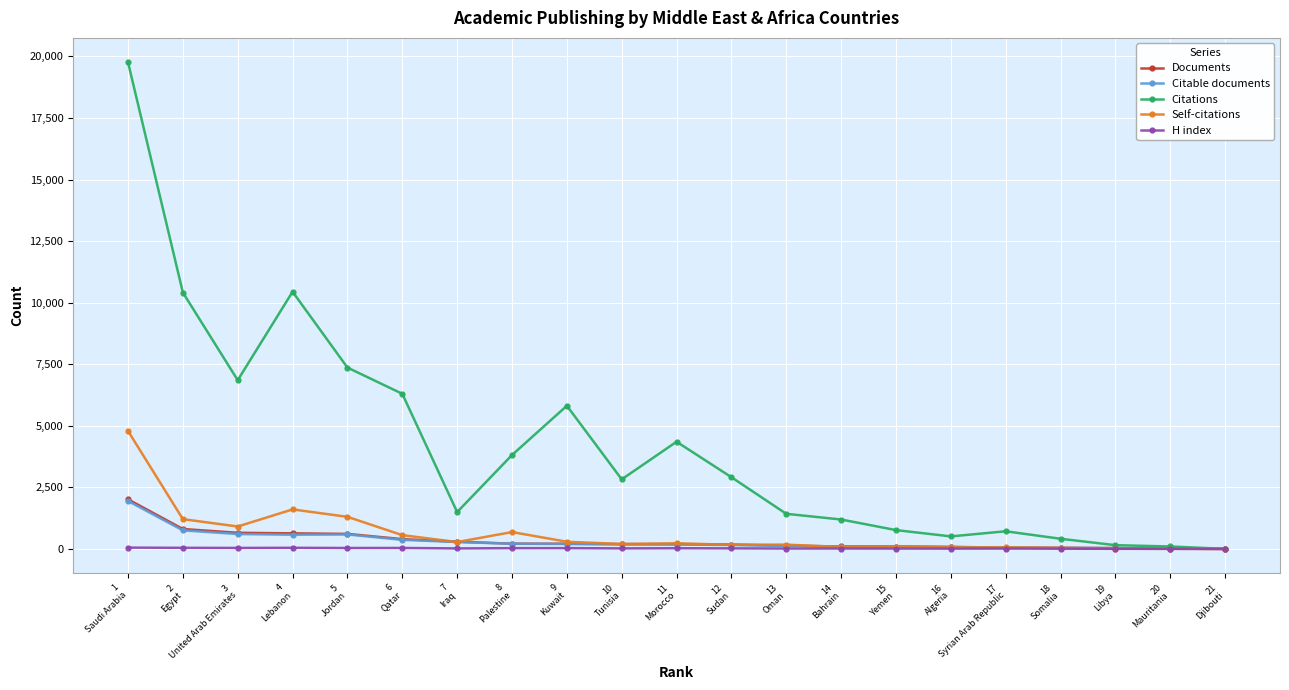

Which series has the largest total across all categories?

Citations